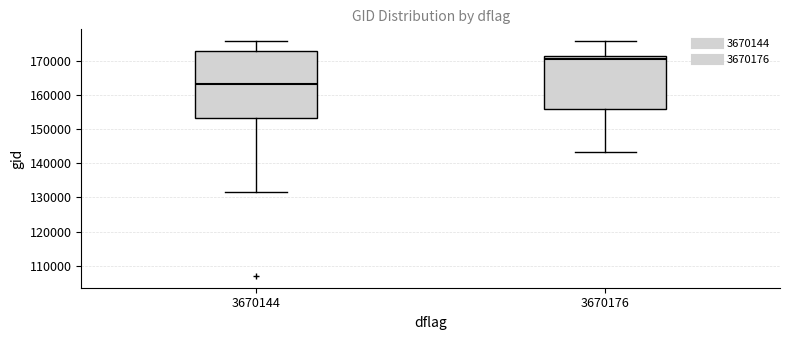

Reading left to right, transcribe this box plot: for each box, give where its median line is, the range the box spans, and where its two whiskers end, as read against the y-axis. The values are not printed on the chart, so give them approximately, as read against the axis.

3670144: median 163000, box 153000 to 173000, whiskers 131000 to 176000
3670176: median 171000, box 156000 to 172000, whiskers 143000 to 176000